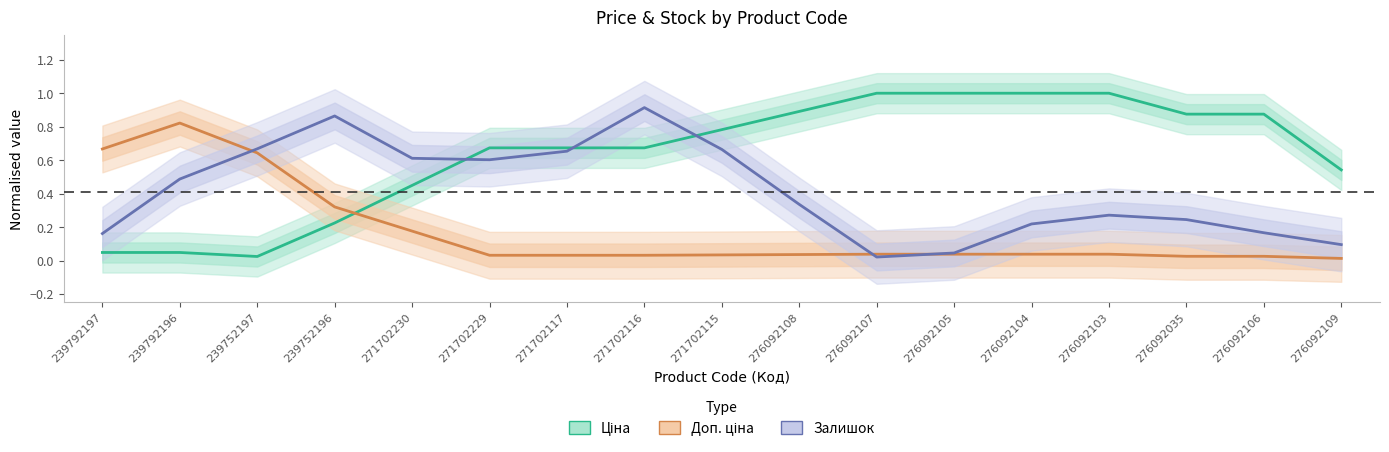

Where is the first local minimum for Ціна?

239752197